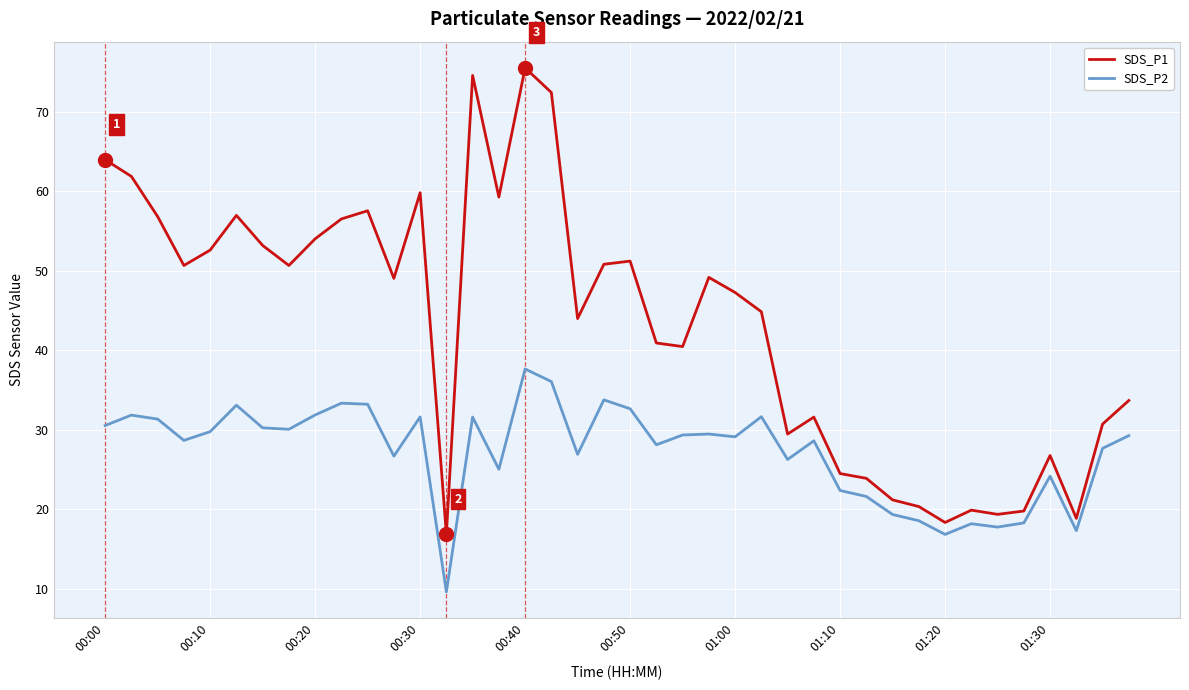

Rank the series by their average value, from highest to lowest.

SDS_P1, SDS_P2